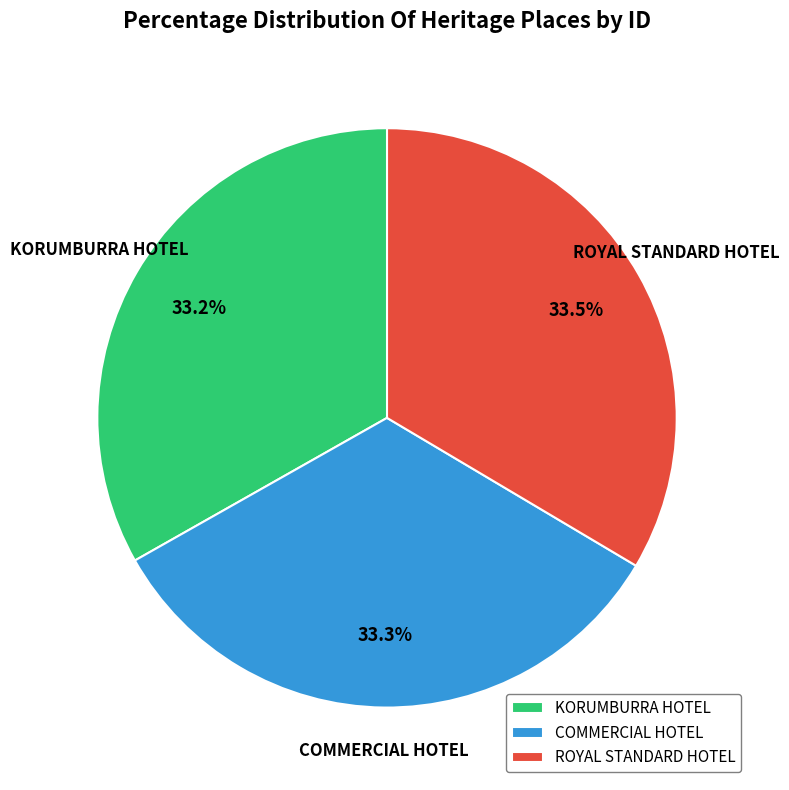

Is it true that COMMERCIAL HOTEL is 33% of the pie?

True